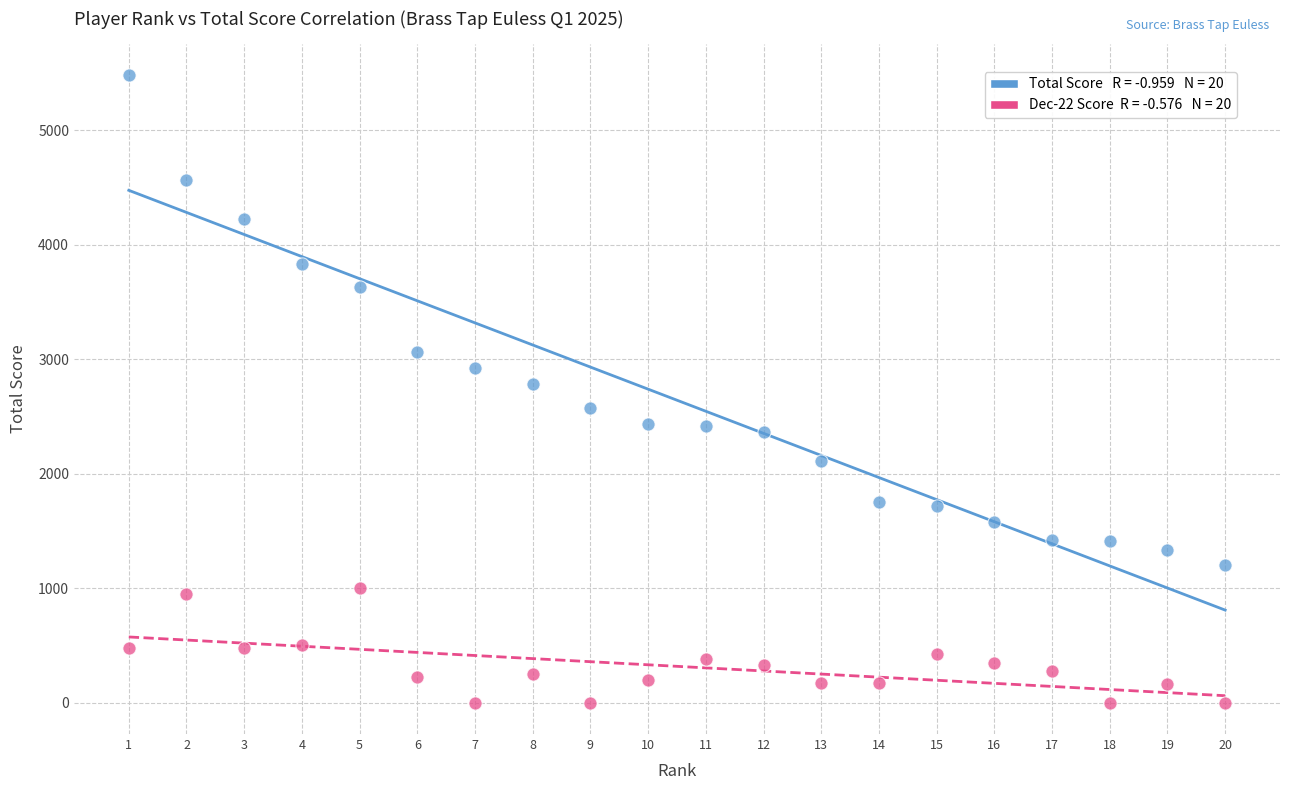

Across all data points, what is the range of X values (max minus min)?

19